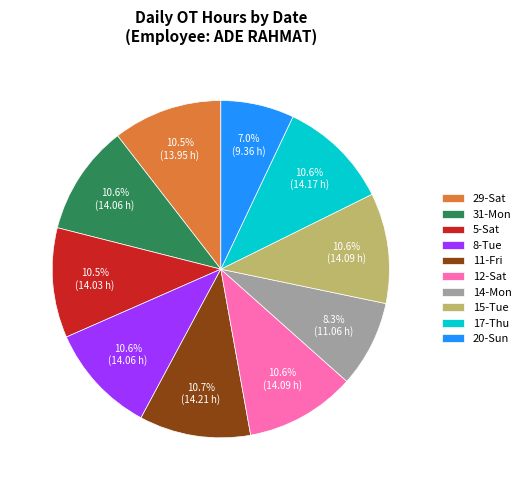

What is the ratio of the value at 17-Thu to the value at 12-Sat?

1.0